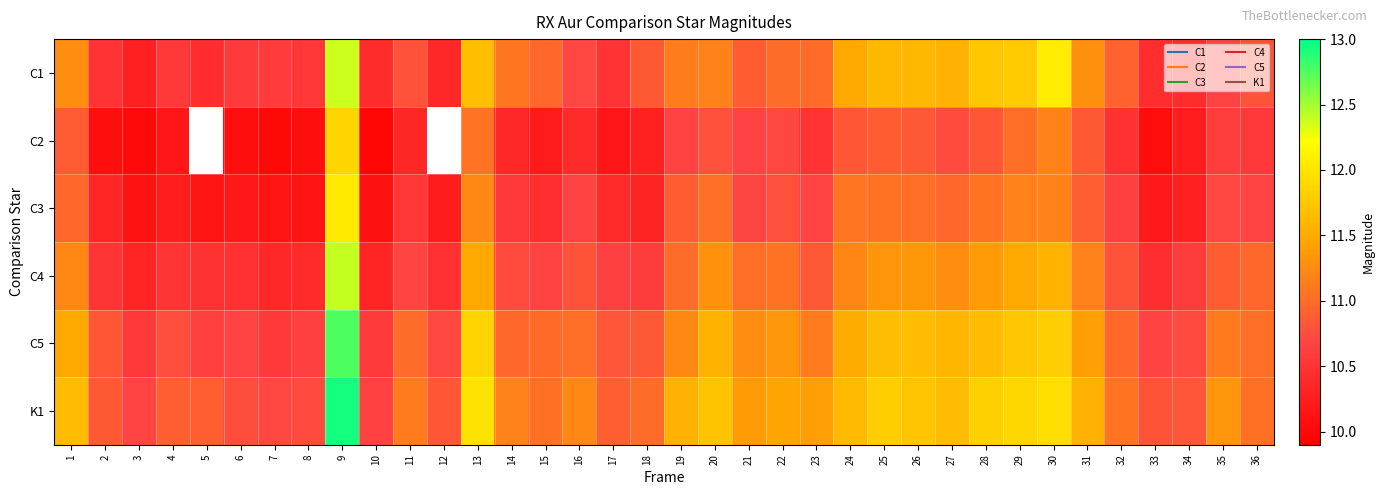

List the series in order of their peak value, highest first.

K1, C5, C4, C1, C3, C2